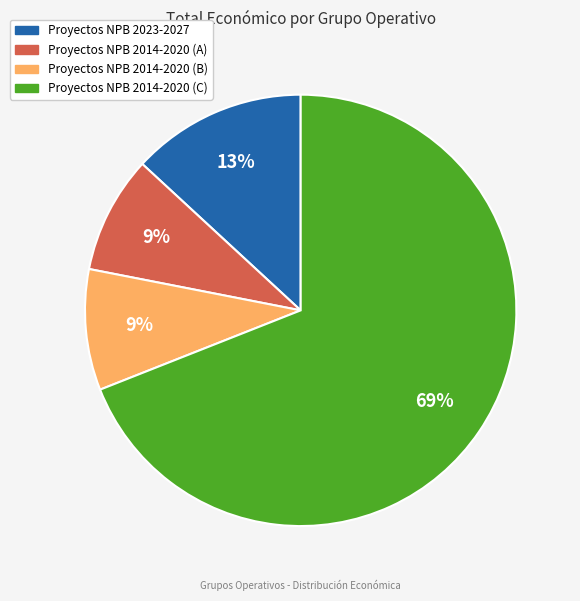

To the nearest percent, what is the average slice percentage?

25%